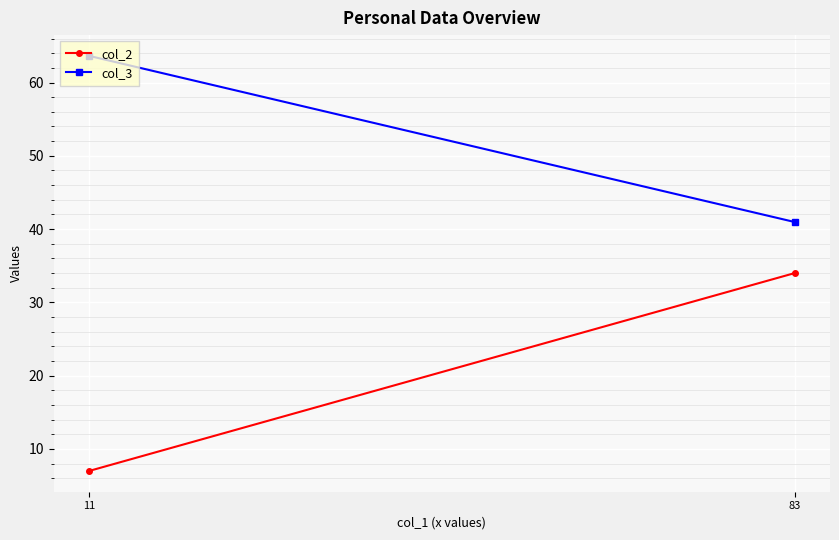

What is the sum of the col_2 values at 83 and 11?

41.0